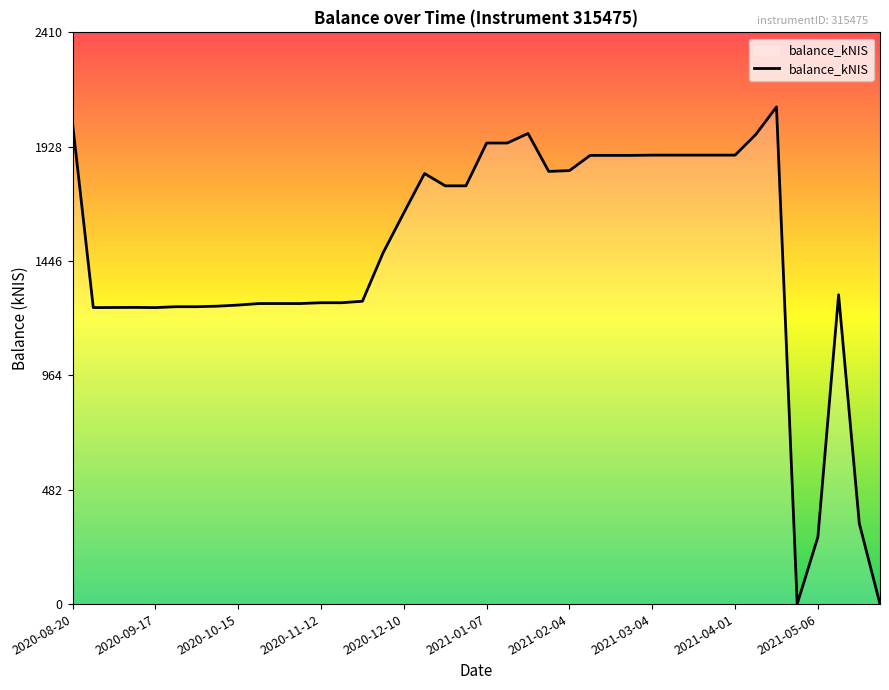

What is the greatest value displayed?

2096.0